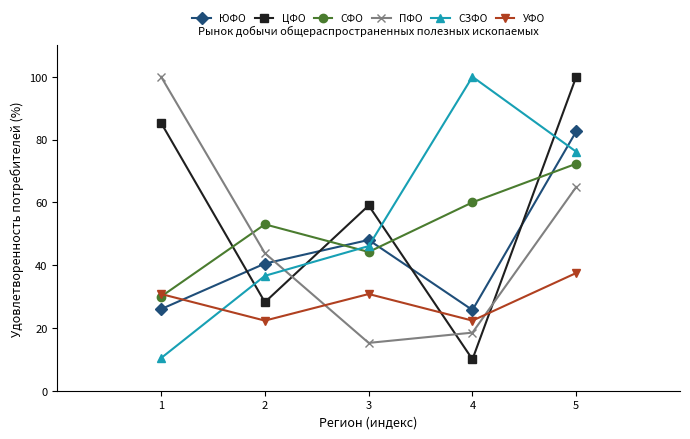

What is the spread (max minus min) of values at 4?

90.0